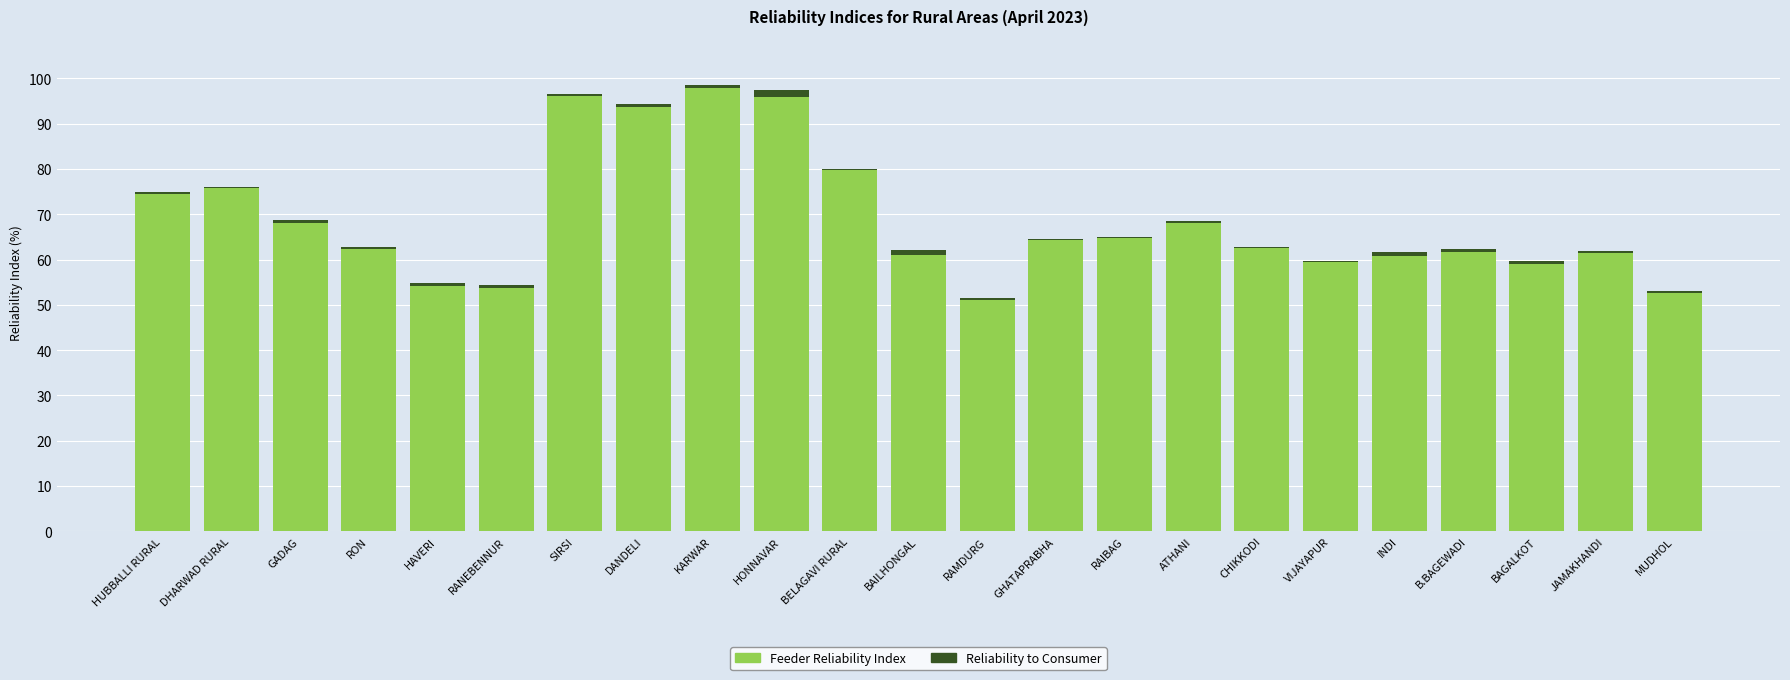

Does the chart contain stacked bars?

Yes